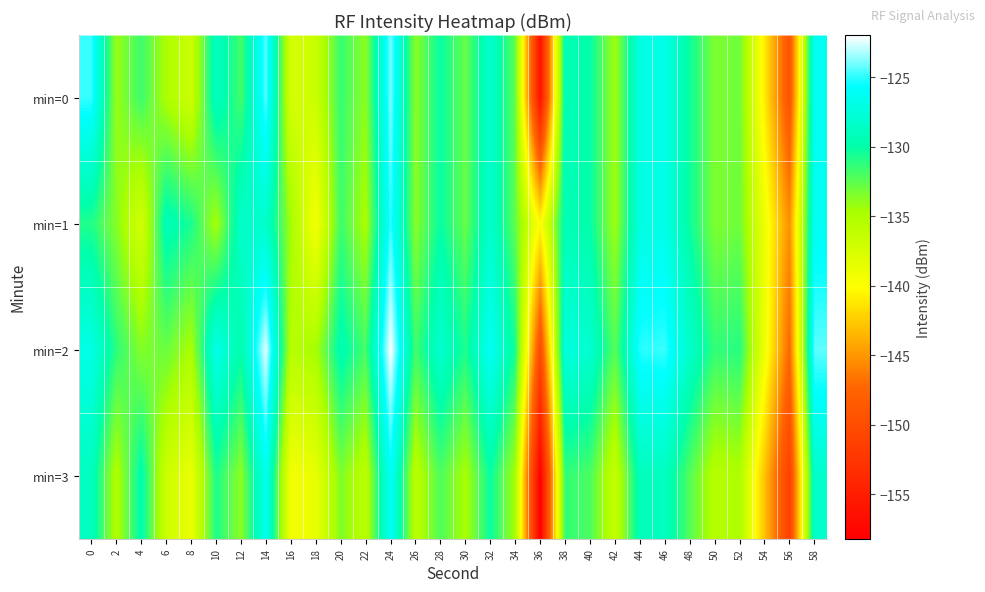

Reading right to left, transcribe all the data shown in this chart.

min=0: 58=-126.3	56=-149.3	54=-140.9	52=-133.0	50=-133.4	48=-130.3	46=-126.8	44=-127.1	42=-134.4	40=-130.0	38=-129.3	36=-156.2	34=-132.6	32=-128.1	30=-132.8	28=-130.1	26=-133.7	24=-124.0	22=-133.9	20=-131.5	18=-136.7	16=-137.5	14=-124.4	12=-131.8	10=-128.7	8=-136.8	6=-134.8	4=-131.6	2=-134.2	0=-124.9
min=1: 58=-126.3	56=-145.3	54=-138.9	52=-133.0	50=-133.4	48=-130.3	46=-126.8	44=-127.1	42=-134.4	40=-130.0	38=-129.3	36=-140.2	34=-132.6	32=-128.1	30=-132.8	28=-130.1	26=-133.7	24=-124.9	22=-134.8	20=-131.6	18=-139.6	16=-134.5	14=-128.3	12=-128.3	10=-134.7	8=-130.6	6=-129.2	4=-137.3	2=-133.6	0=-130.8
min=2: 58=-124.3	56=-147.3	54=-138.9	52=-131.0	50=-131.4	48=-128.3	46=-124.8	44=-125.1	42=-132.4	40=-128.0	38=-127.3	36=-150.2	34=-130.6	32=-126.1	30=-130.8	28=-128.1	26=-131.7	24=-122.0	22=-131.9	20=-129.5	18=-134.7	16=-135.5	14=-122.4	12=-129.8	10=-126.7	8=-134.8	6=-132.8	4=-133.6	2=-131.2	0=-126.9
min=3: 58=-128.3	56=-151.3	54=-142.9	52=-135.0	50=-135.4	48=-132.3	46=-128.8	44=-129.1	42=-136.4	40=-132.0	38=-131.3	36=-158.2	34=-134.6	32=-130.1	30=-134.8	28=-132.1	26=-135.7	24=-126.0	22=-135.9	20=-133.5	18=-138.7	16=-139.5	14=-126.4	12=-133.8	10=-130.7	8=-138.8	6=-136.8	4=-129.6	2=-135.2	0=-128.9